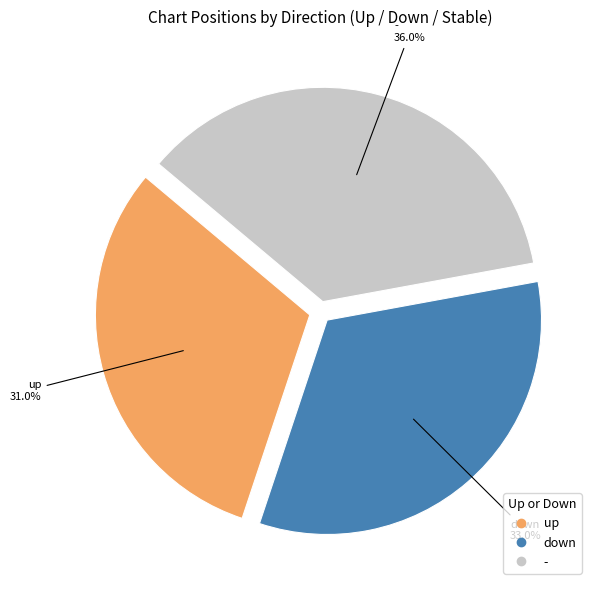

What percentage is the up slice, to the nearest percent?

31%